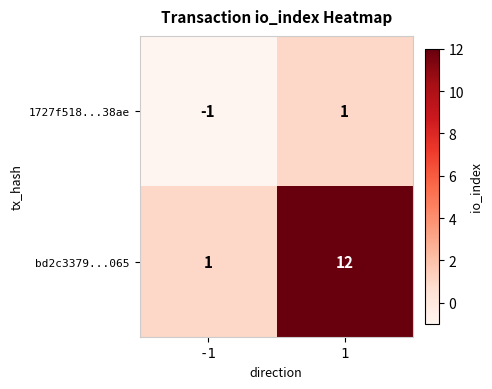

At which category does the chart reach its peak across all series?

1